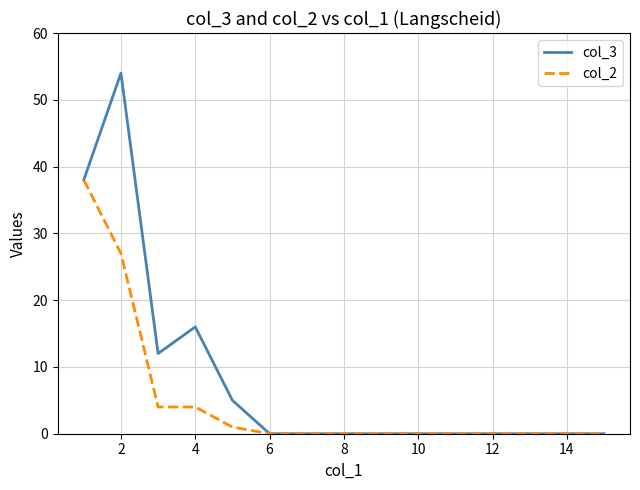

Which series has the widest spread of values?

col_3